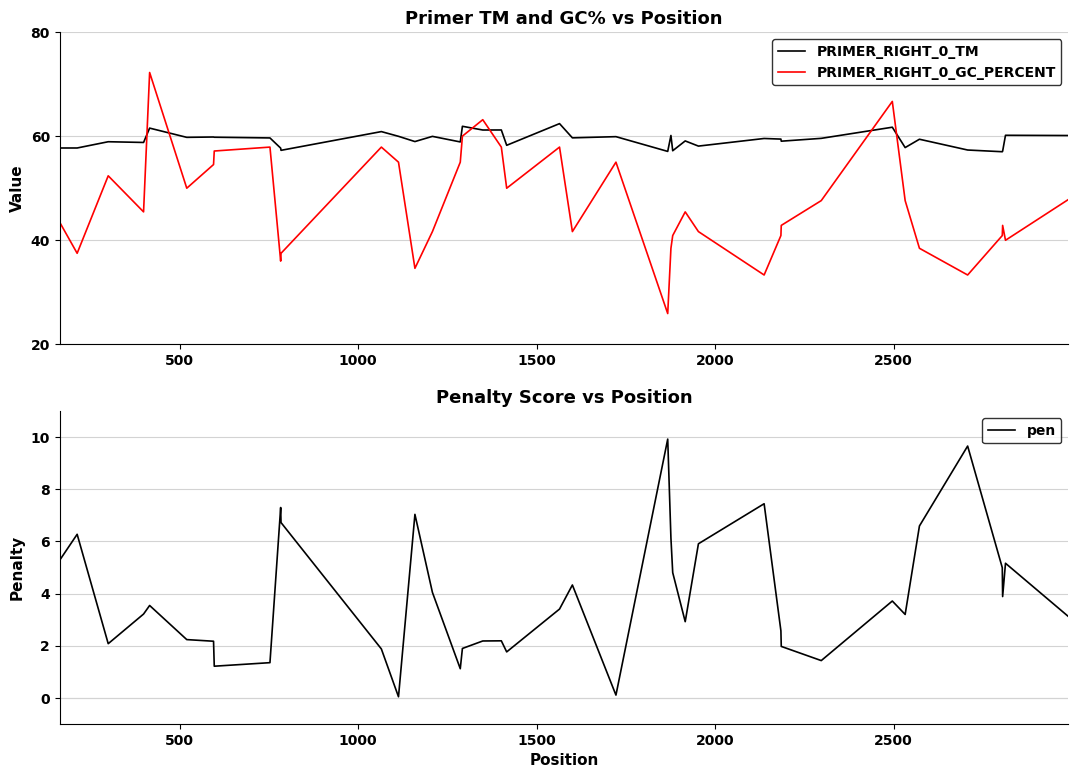

True or false: PRIMER_RIGHT_0_GC_PERCENT and PRIMER_RIGHT_0_TM cross at least once.

True